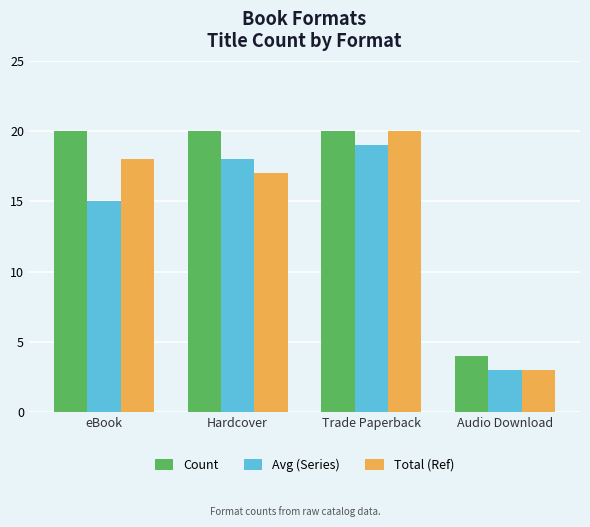

What is the minimum value for Count?

4